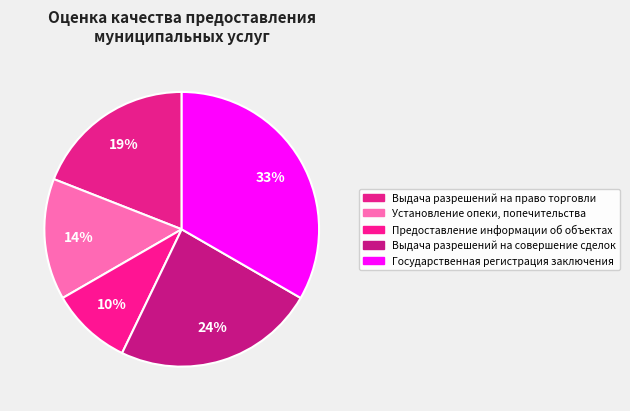

Is it true that Предоставление информации об объектах is 10% of the pie?

True